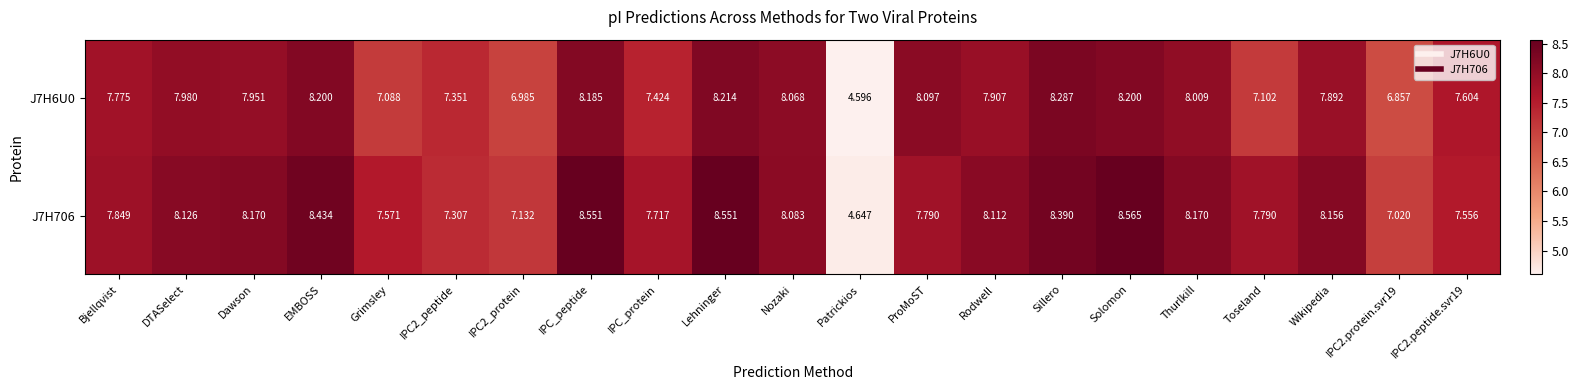

At which label does J7H6U0 reach its peak?

Sillero